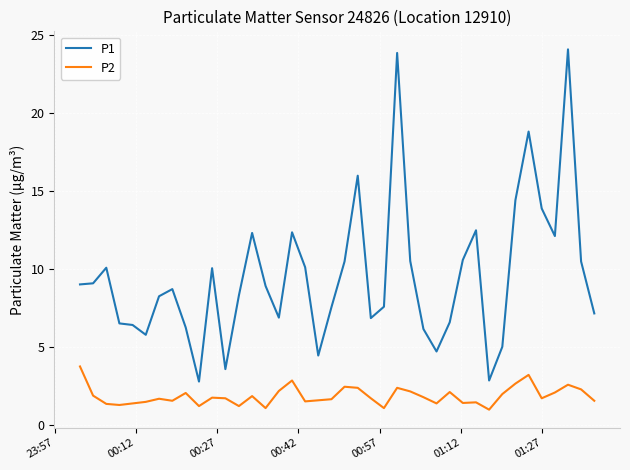

What is the difference between the maximum and minimum values in the P1 series?

21.3